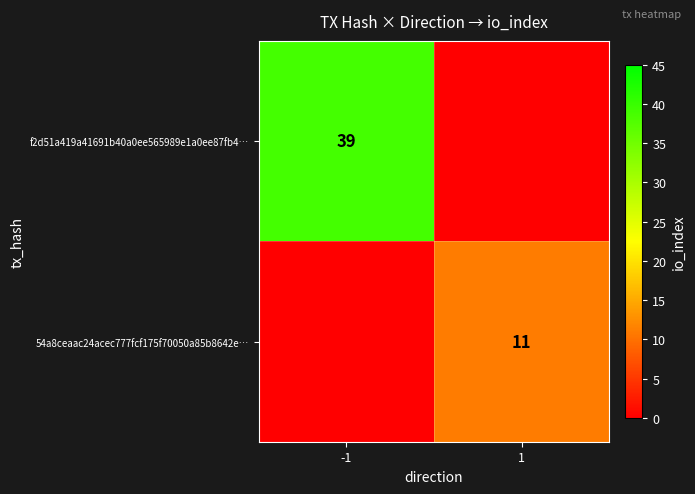

The value of f2d51a419a41691b40a0ee565989e1a0ee87fb4… at -1 is 9. True or false?

False